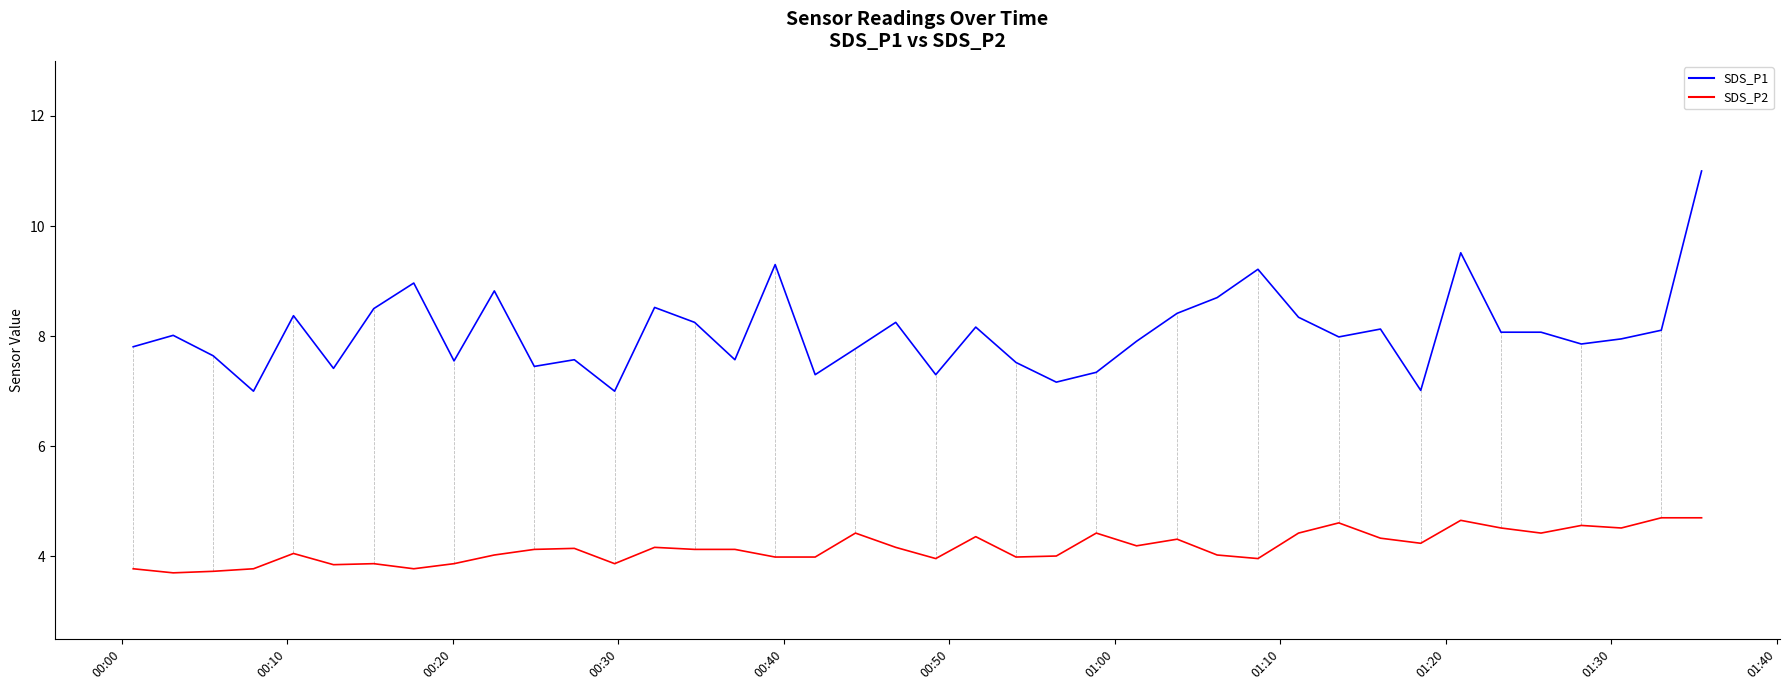

True or false: SDS_P2 and SDS_P1 intersect in this chart.

False